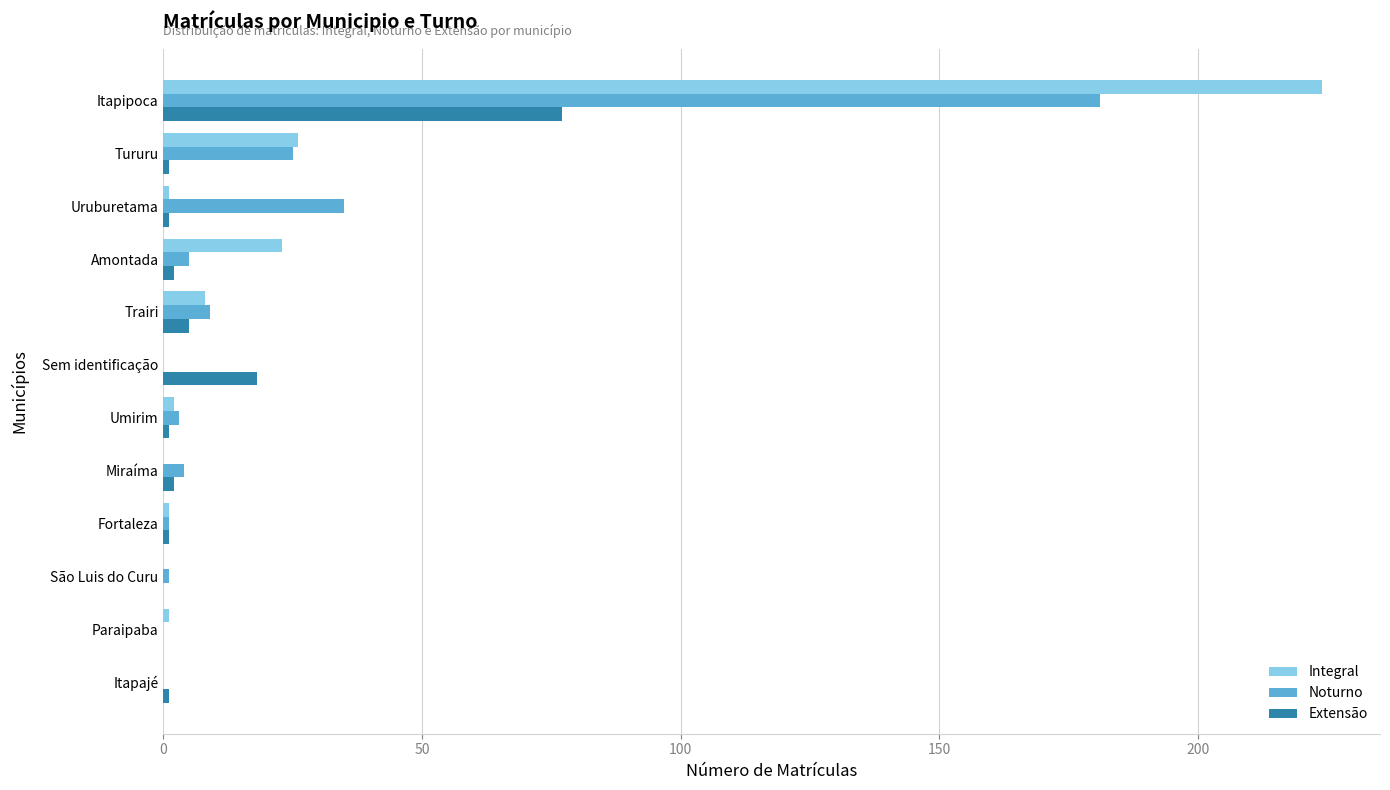

What is the sum of the Extensão values at Trairi and Sem identificação?

23